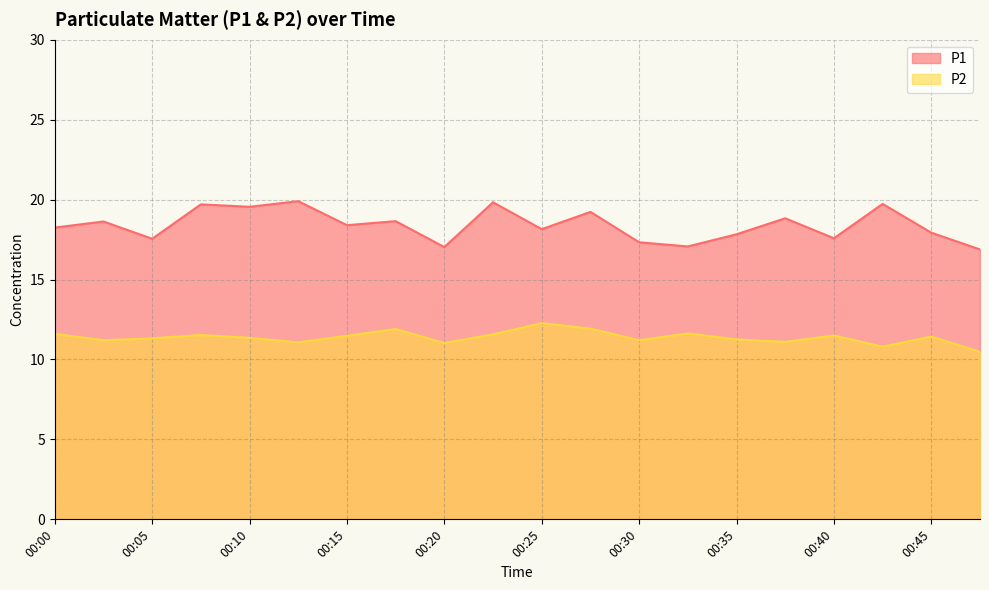

How many lines are shown in the chart?

2